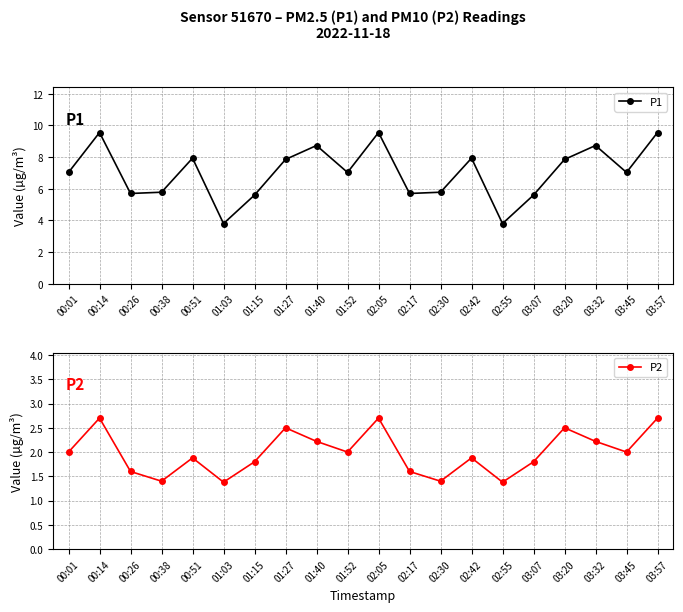

What is the minimum value shown in the chart?

1.4